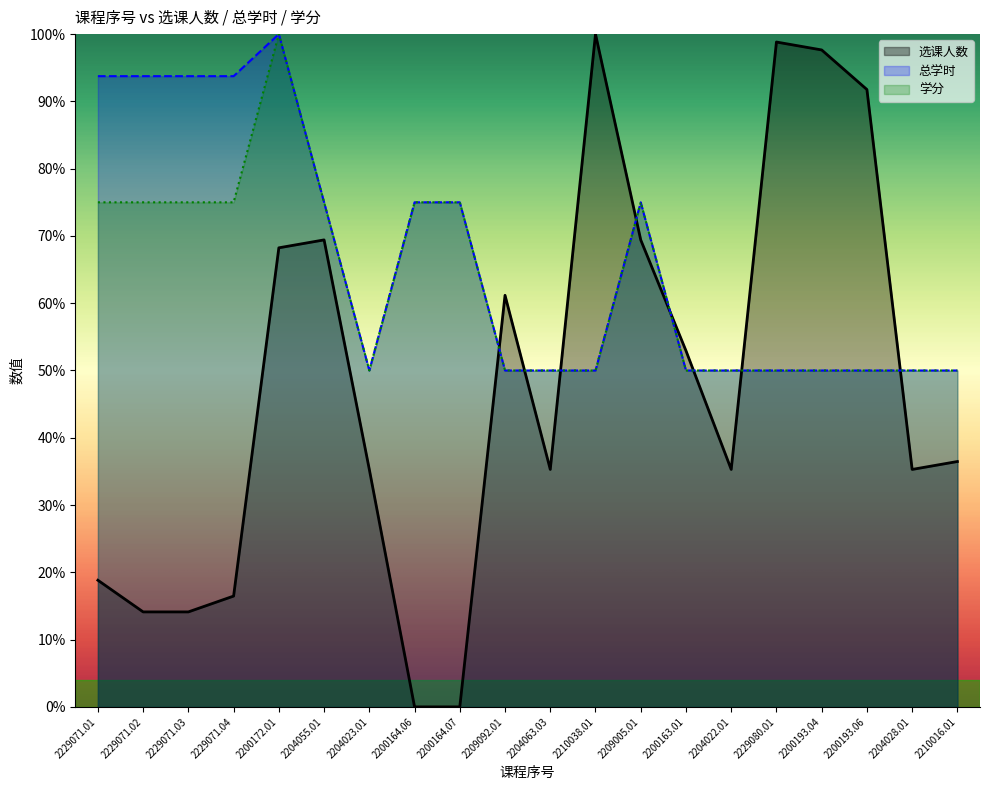

Is it true that 学分 equals 75.0 at 2209005.01?

True